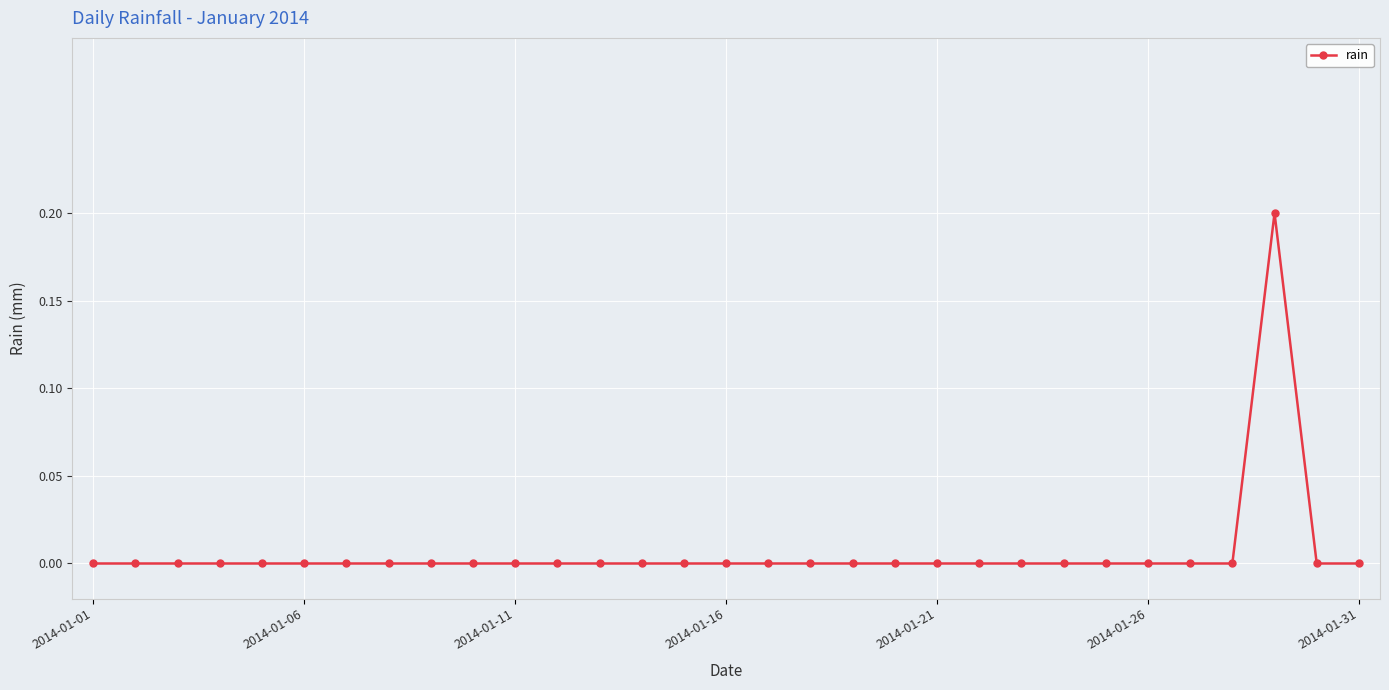

True or false: there are more than 0 points higher than both neighbors.

True